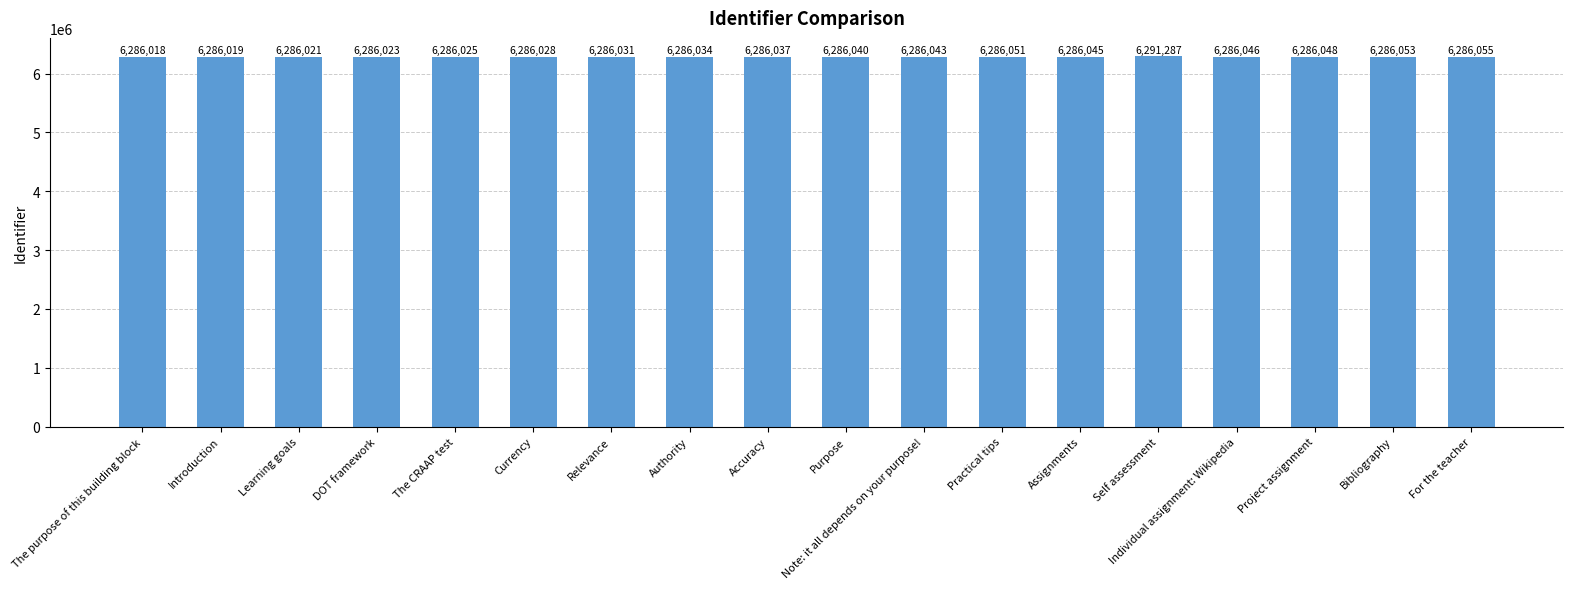

Are the bars grouped side by side (vs. stacked)?

No